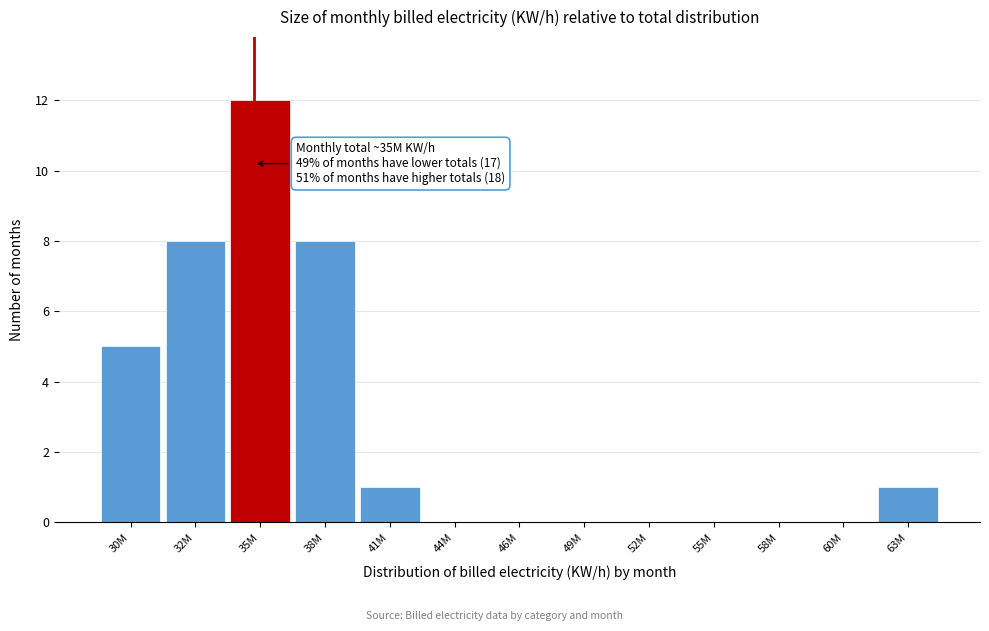

Reading right to left, transcribe all the data shown in this chart.

63M=1	60M=0	58M=0	55M=0	52M=0	49M=0	46M=0	44M=0	41M=1	38M=8	35M=12	32M=8	30M=5